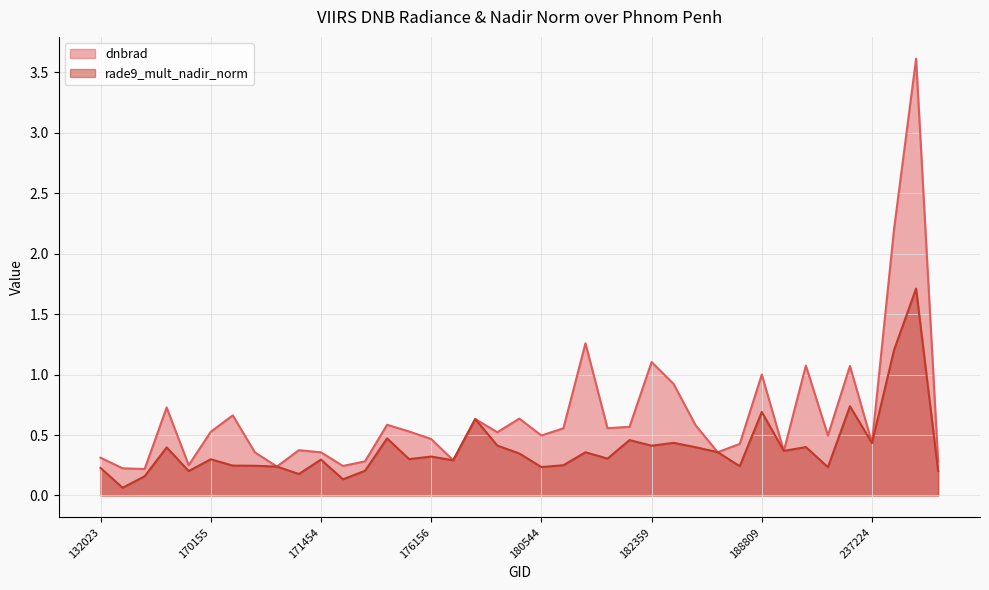

What is the spread (max minus min) of values at 155924?

0.3